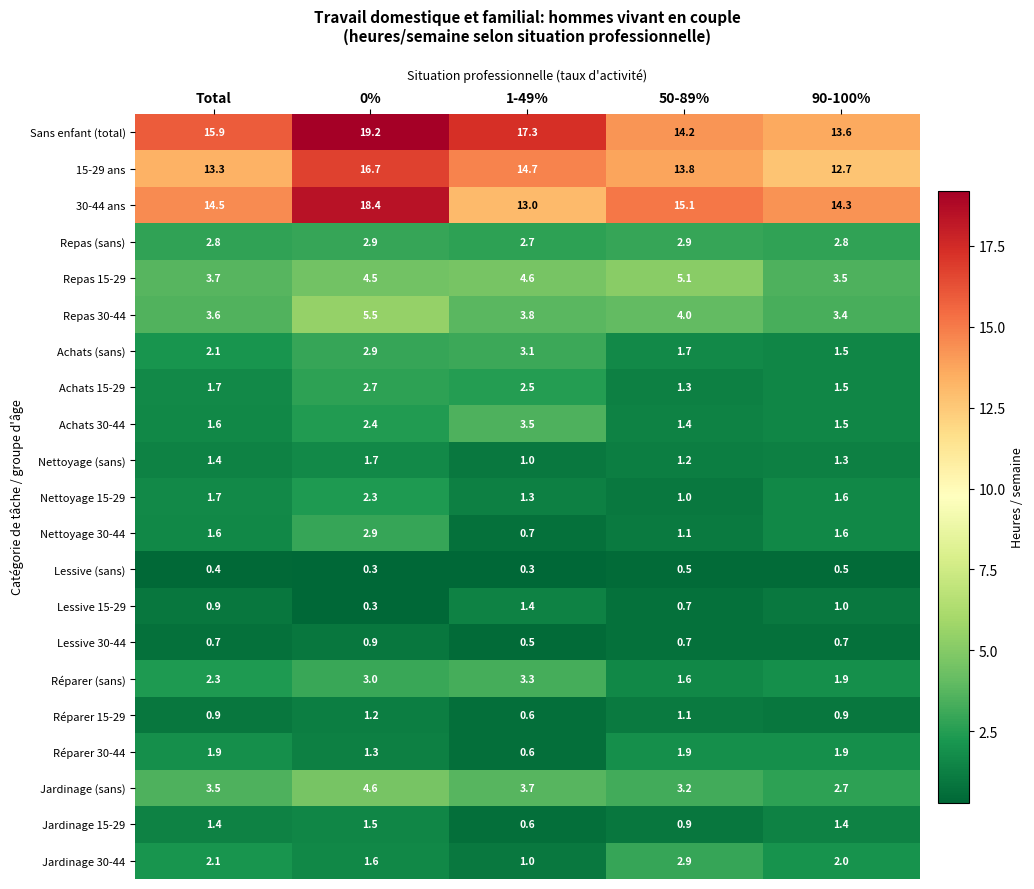

Which category has the lowest value in the Nettoyage 30-44 series?

1-49%